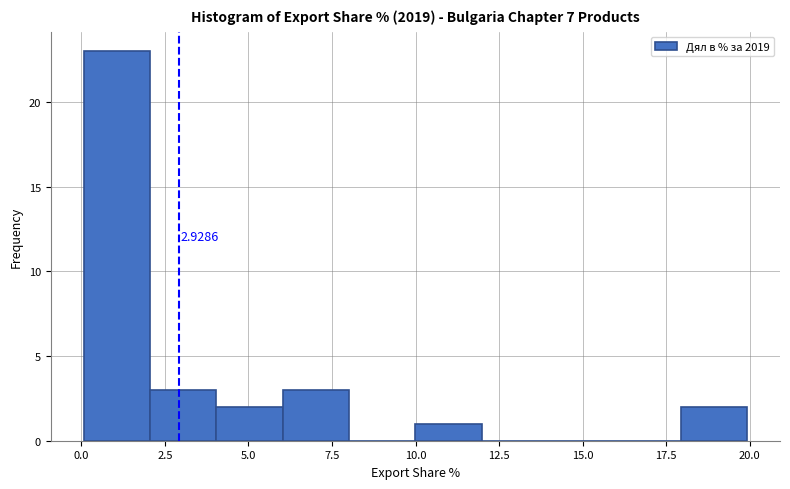

Read against the x-axis, roughly where is the centre of the tallest bar?

1.0